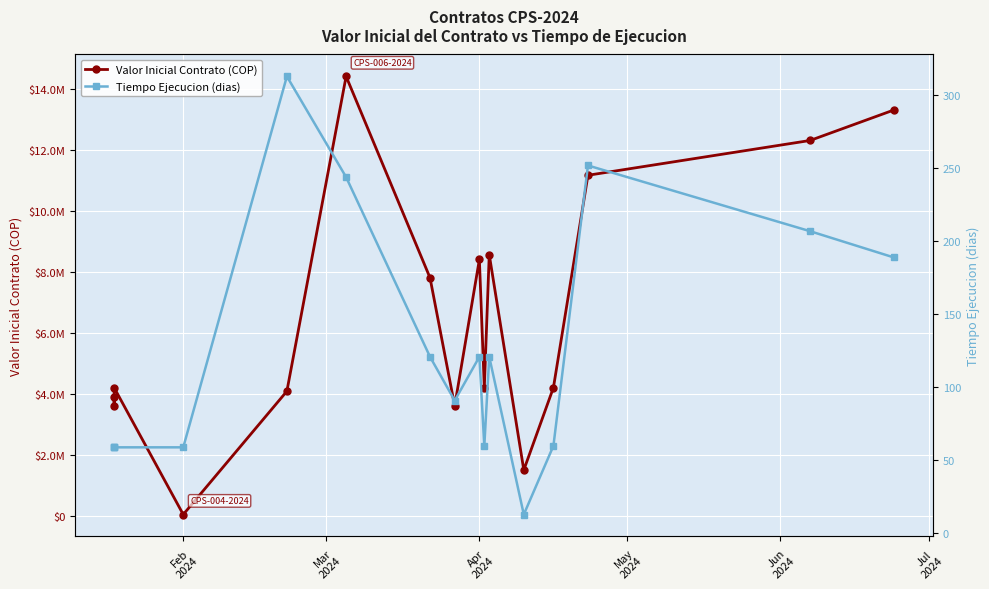

What is the greatest value displayed?

14400000